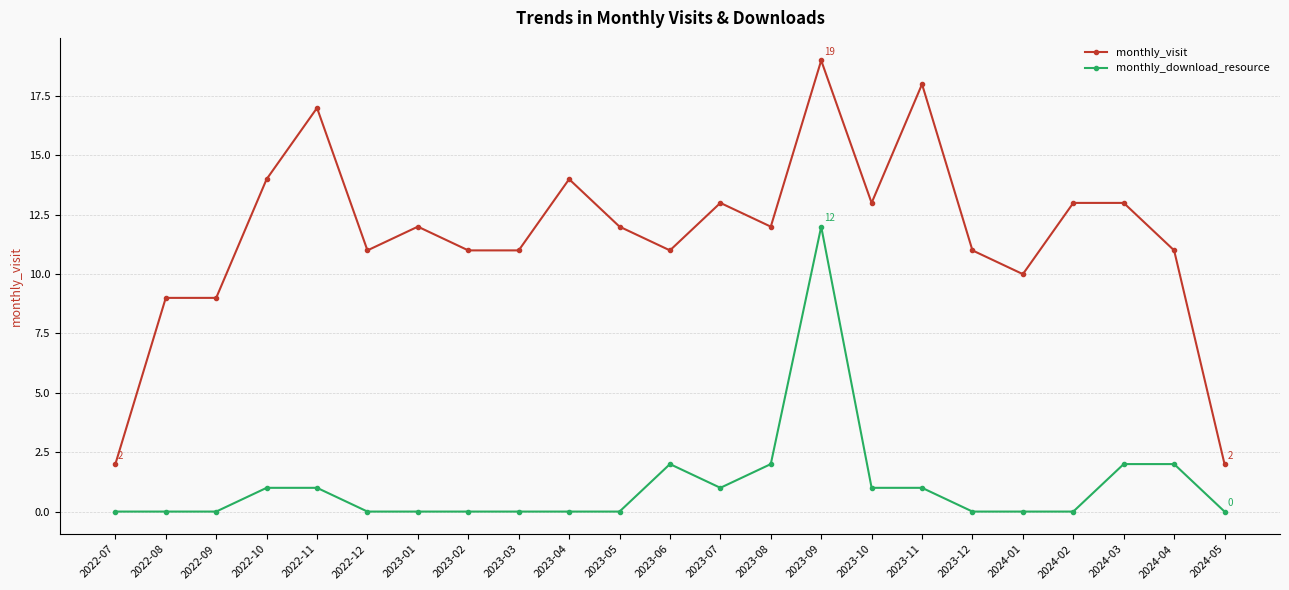

Which series has the largest total across all categories?

monthly_visit